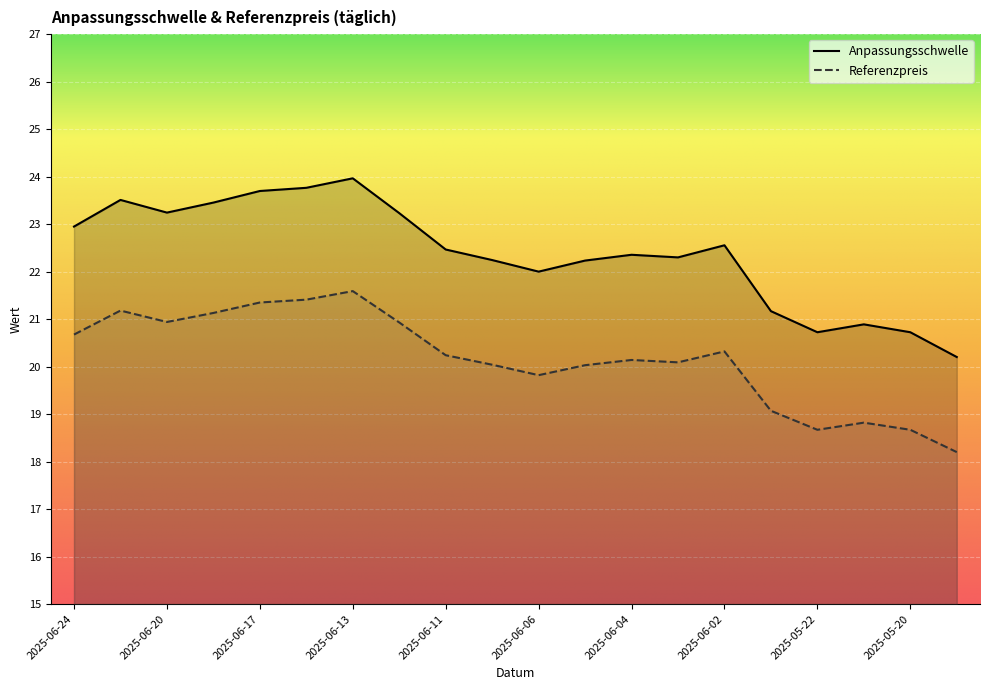

True or false: Anpassungsschwelle and Referenzpreis cross at least once.

False